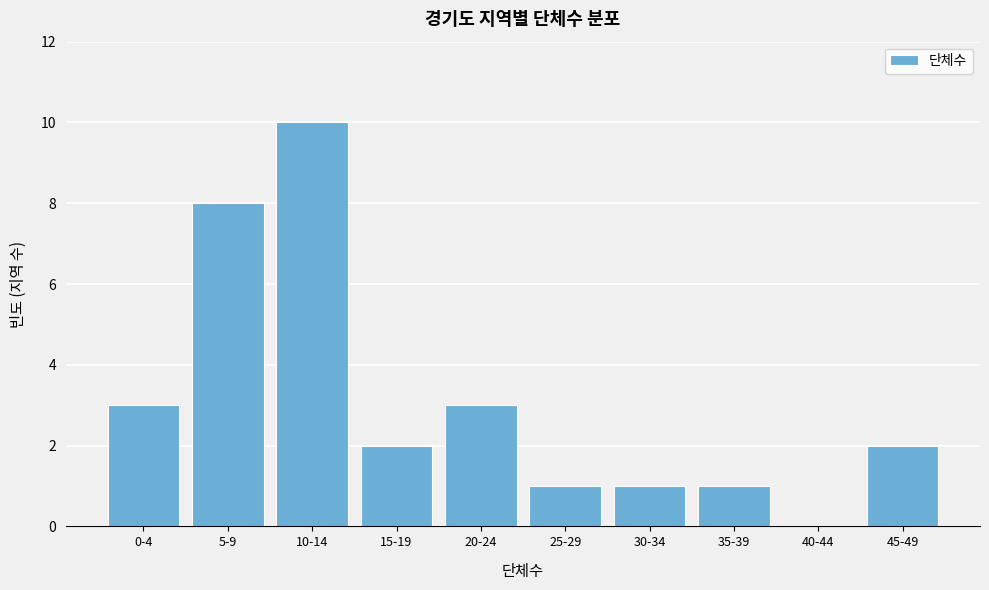

Reading left to right, what are all the values shown in this chart?

0-4=3	5-9=8	10-14=10	15-19=2	20-24=3	25-29=1	30-34=1	35-39=1	40-44=0	45-49=2